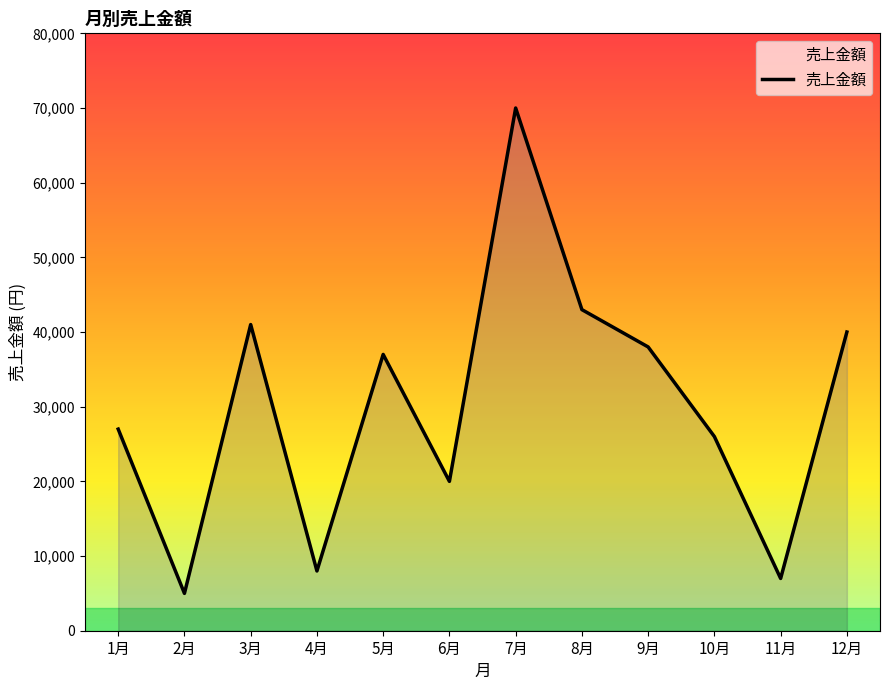

At which label does the data first exceed 37000?

3月